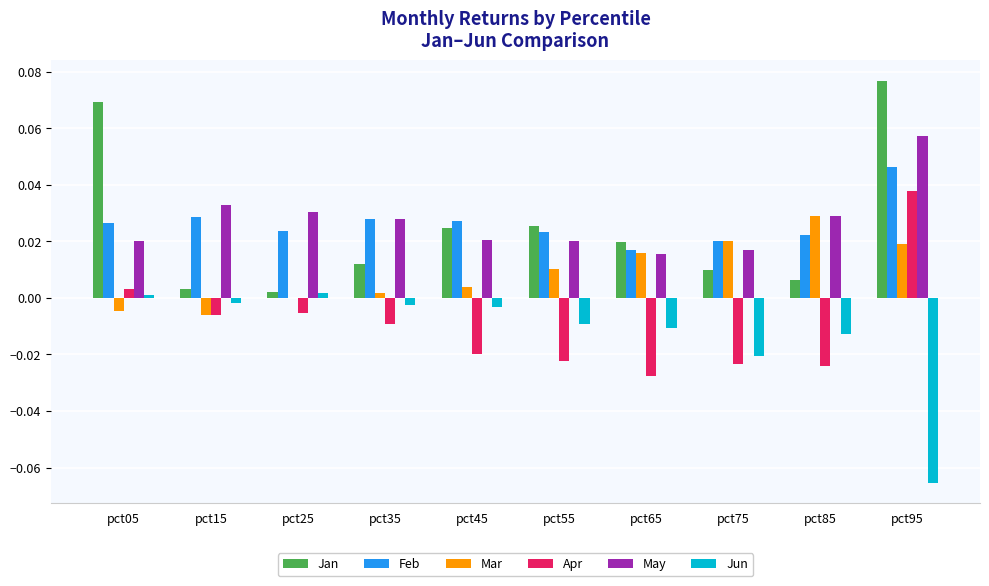

True or false: May has a value of 0.0 at pct65.

True